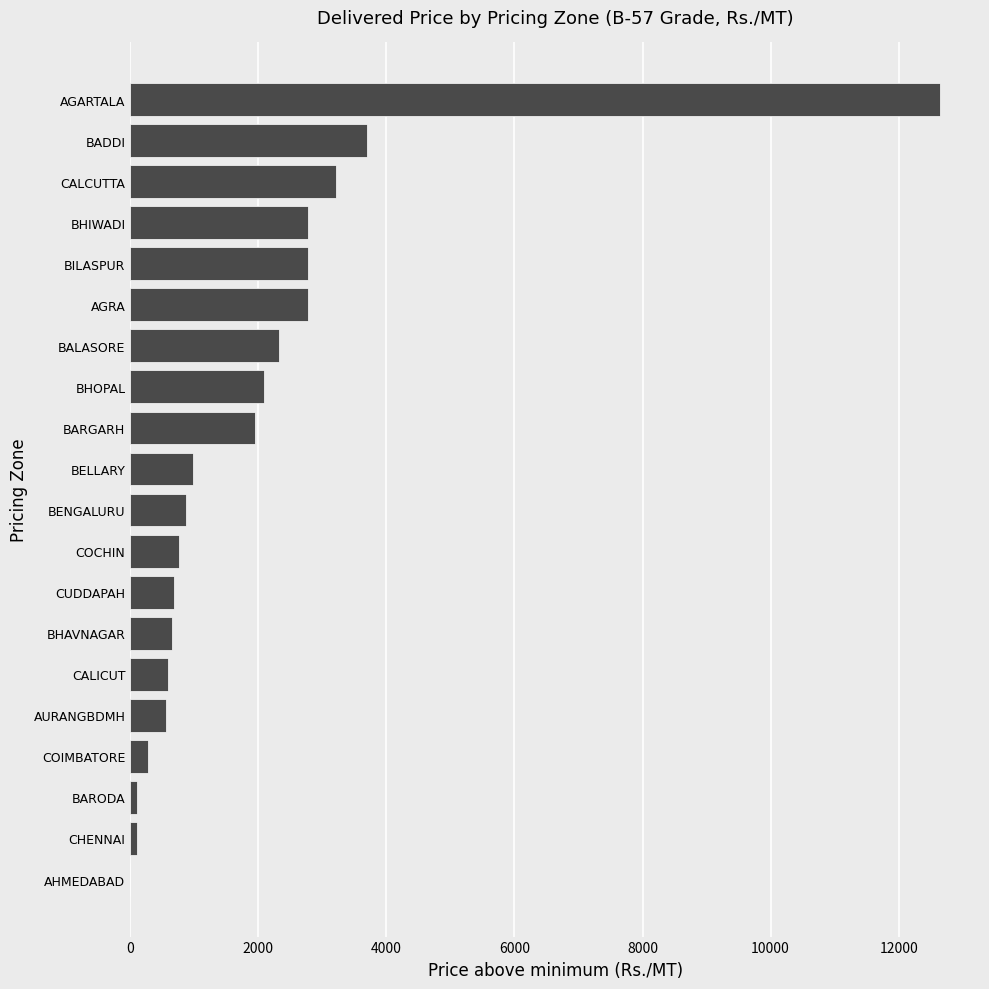

What is the sum of the values at BHAVNAGAR and AHMEDABAD?

649